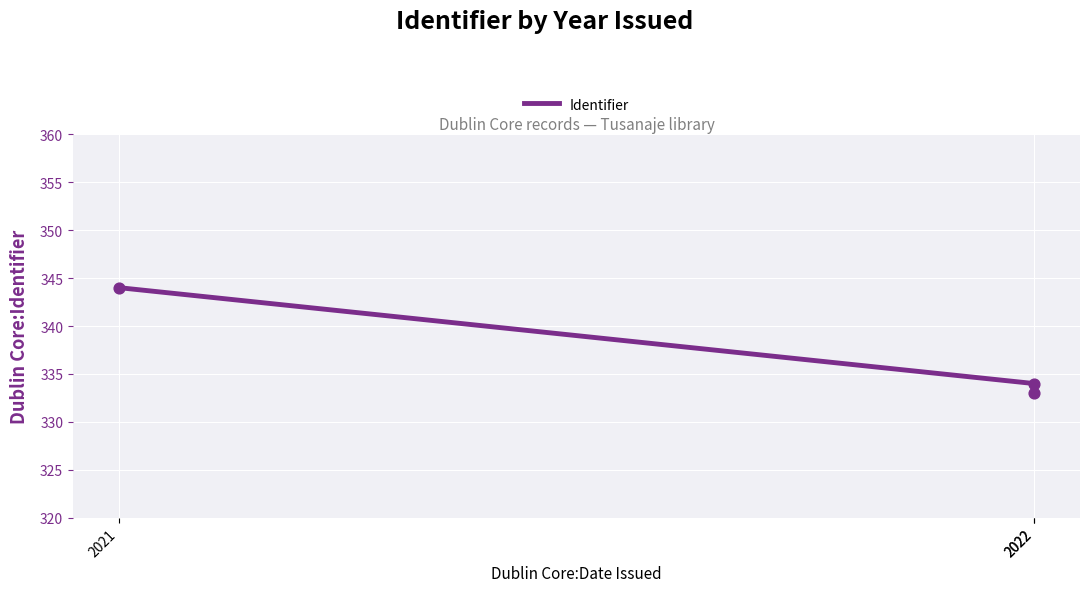

What is the change in value from 2022 to 2022?

-1